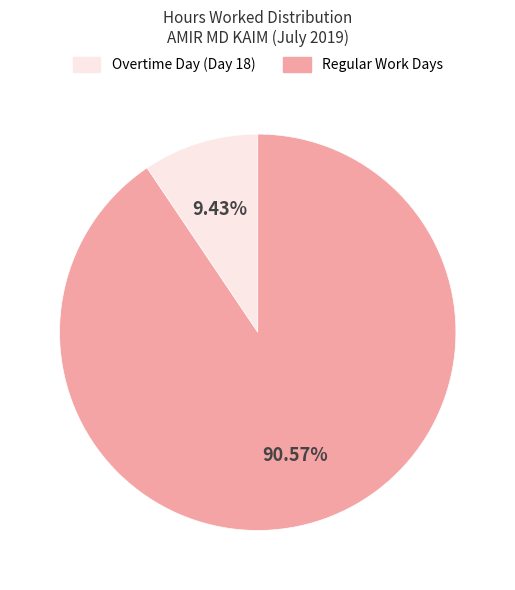

Does any single category account for the majority?

Yes